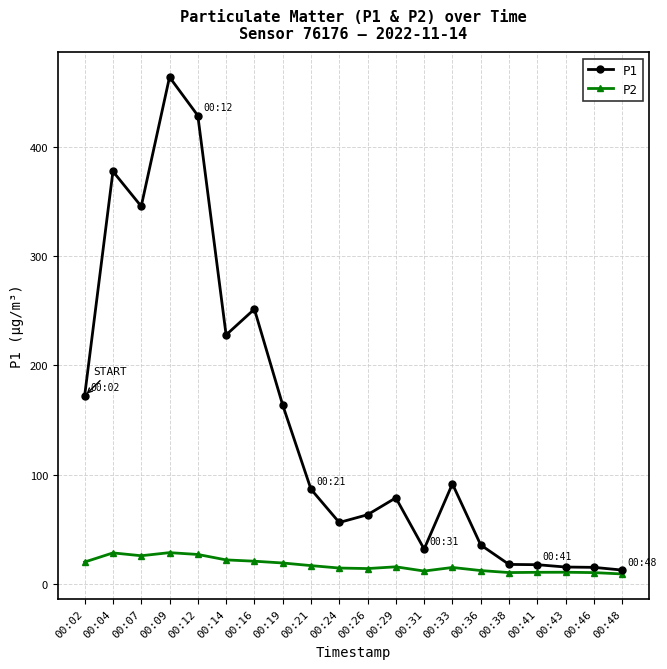

At 00:02, list the series in order from largest to smallest.

P1, P2